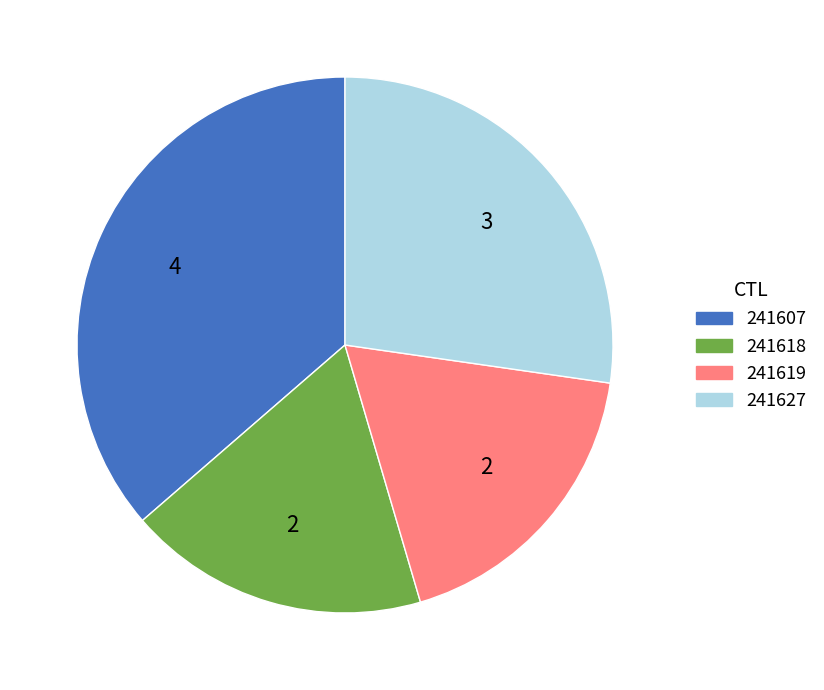

What is the largest slice in the pie chart?

241607